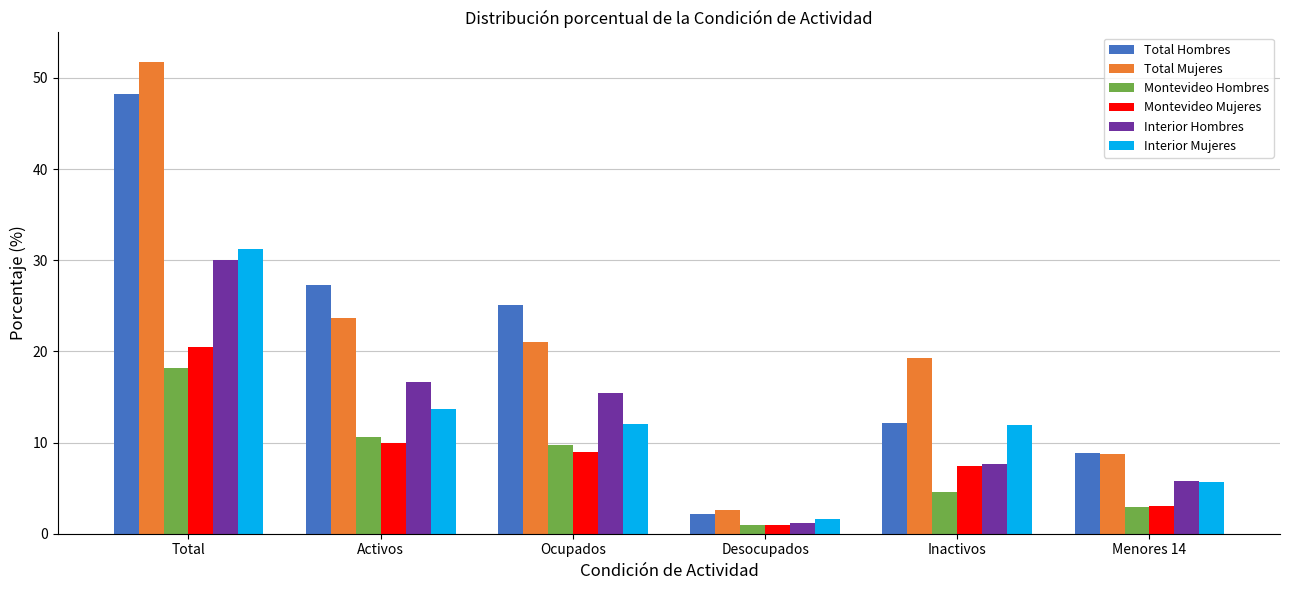

Is it true that Interior Mujeres equals 2.6 at Inactivos?

False